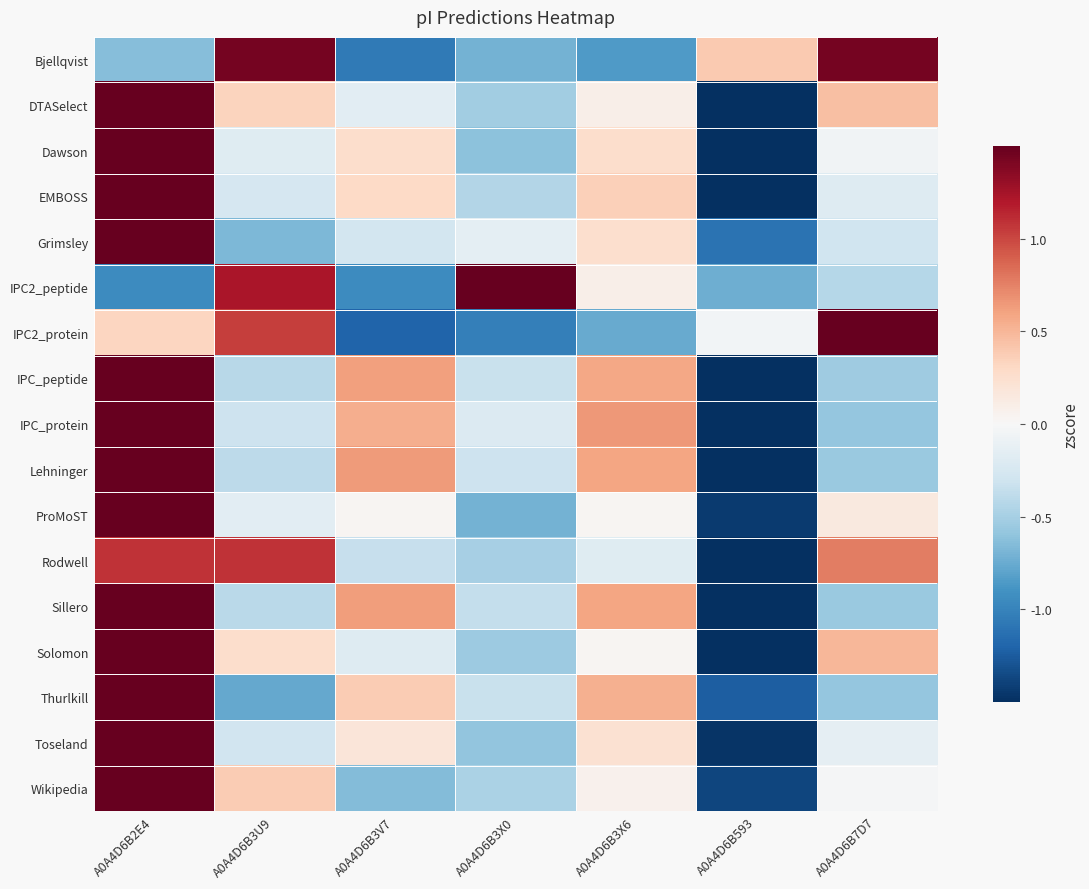

Reading left to right, what are all the values shown in this chart?

Bjellqvist: A0A4D6B2E4=-0.6	A0A4D6B3U9=1.4	A0A4D6B3V7=-1.1	A0A4D6B3X0=-0.7	A0A4D6B3X6=-0.8	A0A4D6B593=0.4	A0A4D6B7D7=1.4
DTASelect: A0A4D6B2E4=1.7	A0A4D6B3U9=0.3	A0A4D6B3V7=-0.2	A0A4D6B3X0=-0.5	A0A4D6B3X6=0.1	A0A4D6B593=-1.9	A0A4D6B7D7=0.5
Dawson: A0A4D6B2E4=2.0	A0A4D6B3U9=-0.2	A0A4D6B3V7=0.3	A0A4D6B3X0=-0.6	A0A4D6B3X6=0.3	A0A4D6B593=-1.6	A0A4D6B7D7=-0.1
EMBOSS: A0A4D6B2E4=1.9	A0A4D6B3U9=-0.3	A0A4D6B3V7=0.3	A0A4D6B3X0=-0.4	A0A4D6B3X6=0.4	A0A4D6B593=-1.7	A0A4D6B7D7=-0.2
Grimsley: A0A4D6B2E4=2.2	A0A4D6B3U9=-0.7	A0A4D6B3V7=-0.3	A0A4D6B3X0=-0.1	A0A4D6B3X6=0.3	A0A4D6B593=-1.1	A0A4D6B7D7=-0.3
IPC2_peptide: A0A4D6B2E4=-0.9	A0A4D6B3U9=1.2	A0A4D6B3V7=-0.9	A0A4D6B3X0=1.7	A0A4D6B3X6=0.1	A0A4D6B593=-0.7	A0A4D6B7D7=-0.4
IPC2_protein: A0A4D6B2E4=0.3	A0A4D6B3U9=1.0	A0A4D6B3V7=-1.2	A0A4D6B3X0=-1.0	A0A4D6B3X6=-0.8	A0A4D6B593=-0.0	A0A4D6B7D7=1.7
IPC_peptide: A0A4D6B2E4=1.7	A0A4D6B3U9=-0.4	A0A4D6B3V7=0.6	A0A4D6B3X0=-0.3	A0A4D6B3X6=0.6	A0A4D6B593=-1.6	A0A4D6B7D7=-0.5
IPC_protein: A0A4D6B2E4=1.7	A0A4D6B3U9=-0.3	A0A4D6B3V7=0.5	A0A4D6B3X0=-0.2	A0A4D6B3X6=0.6	A0A4D6B593=-1.8	A0A4D6B7D7=-0.6
Lehninger: A0A4D6B2E4=1.7	A0A4D6B3U9=-0.4	A0A4D6B3V7=0.6	A0A4D6B3X0=-0.3	A0A4D6B3X6=0.6	A0A4D6B593=-1.7	A0A4D6B7D7=-0.6
ProMoST: A0A4D6B2E4=2.1	A0A4D6B3U9=-0.2	A0A4D6B3V7=0.0	A0A4D6B3X0=-0.7	A0A4D6B3X6=0.0	A0A4D6B593=-1.4	A0A4D6B7D7=0.1
Rodwell: A0A4D6B2E4=1.1	A0A4D6B3U9=1.1	A0A4D6B3V7=-0.3	A0A4D6B3X0=-0.5	A0A4D6B3X6=-0.2	A0A4D6B593=-1.9	A0A4D6B7D7=0.8
Sillero: A0A4D6B2E4=1.7	A0A4D6B3U9=-0.4	A0A4D6B3V7=0.6	A0A4D6B3X0=-0.4	A0A4D6B3X6=0.6	A0A4D6B593=-1.6	A0A4D6B7D7=-0.6
Solomon: A0A4D6B2E4=1.8	A0A4D6B3U9=0.3	A0A4D6B3V7=-0.2	A0A4D6B3X0=-0.5	A0A4D6B3X6=0.0	A0A4D6B593=-1.8	A0A4D6B7D7=0.5
Thurlkill: A0A4D6B2E4=2.0	A0A4D6B3U9=-0.8	A0A4D6B3V7=0.4	A0A4D6B3X0=-0.3	A0A4D6B3X6=0.5	A0A4D6B593=-1.2	A0A4D6B7D7=-0.6
Toseland: A0A4D6B2E4=2.1	A0A4D6B3U9=-0.3	A0A4D6B3V7=0.2	A0A4D6B3X0=-0.6	A0A4D6B3X6=0.2	A0A4D6B593=-1.5	A0A4D6B7D7=-0.1
Wikipedia: A0A4D6B2E4=2.1	A0A4D6B3U9=0.4	A0A4D6B3V7=-0.6	A0A4D6B3X0=-0.5	A0A4D6B3X6=0.1	A0A4D6B593=-1.4	A0A4D6B7D7=-0.0